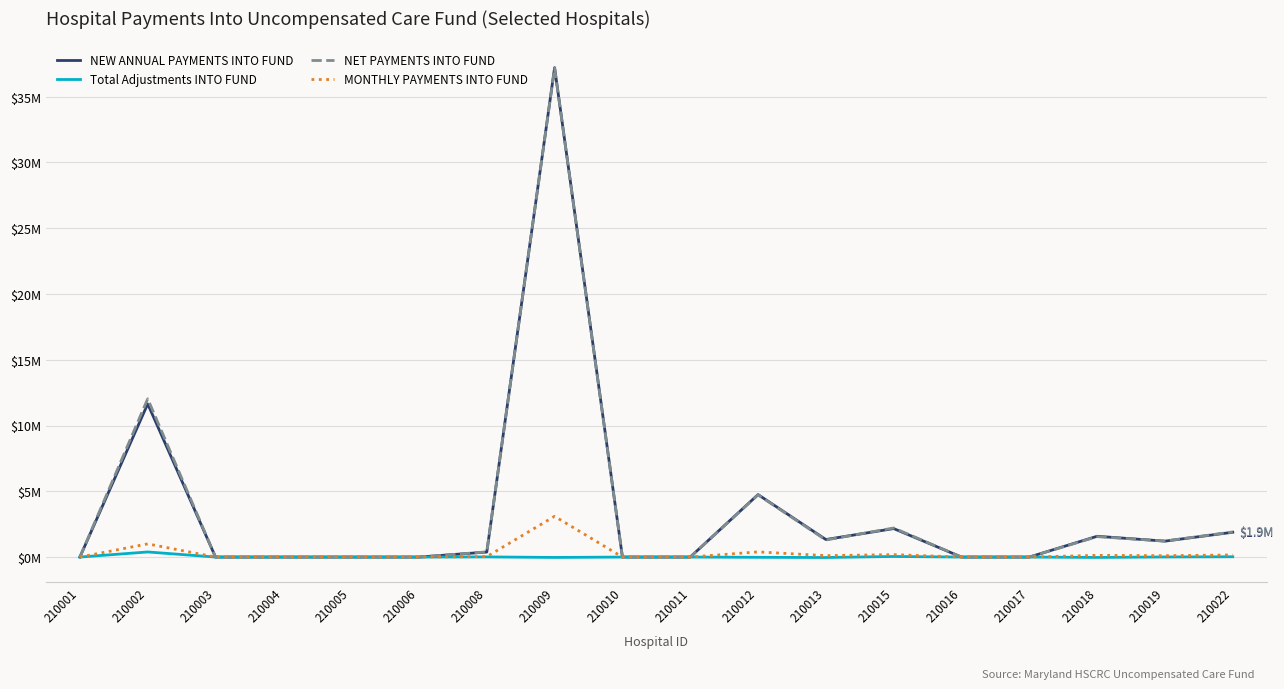

Does the chart display data point markers on the line(s)?

No